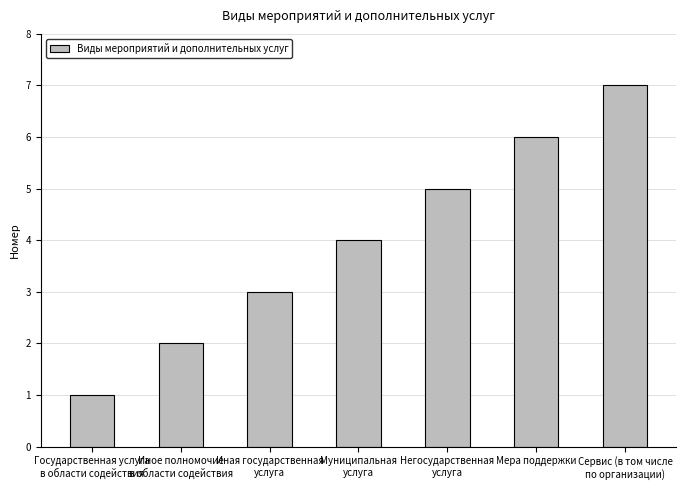

Does the chart contain stacked bars?

No